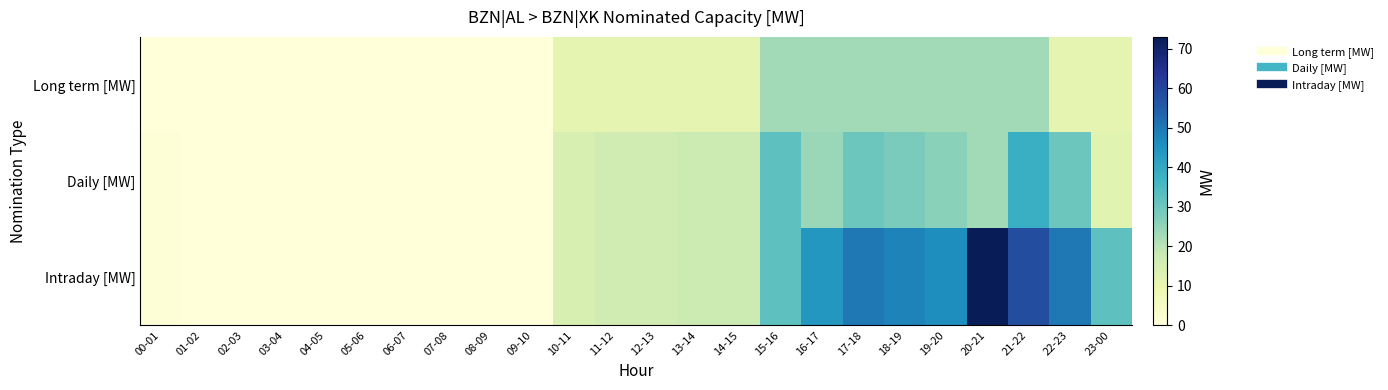

Between 23-00 and 06-07, which is larger?

23-00